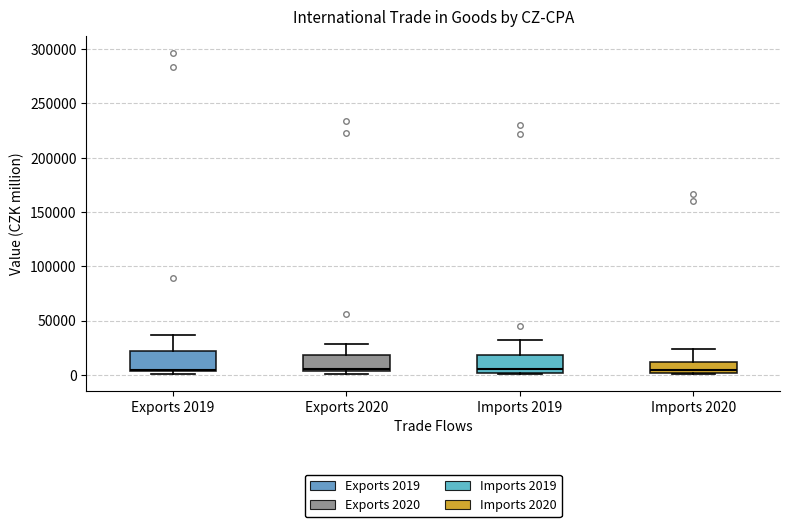

Reading left to right, read every box against the y-axis: the position of its median line, the range the box covers, and the ends of its whiskers. The values are not printed on the chart, so give them approximately, as read against the axis.

Exports 2019: median 5000 (just above the box's lower edge), box 5000 to 20000, whiskers 0 to 35000
Exports 2020: median 5000 (just above the box's lower edge), box 5000 to 20000, whiskers 0 to 30000
Imports 2019: median 5000, box 0 to 20000, whiskers 0 to 35000
Imports 2020: median 5000, box 0 to 10000, whiskers 0 to 25000